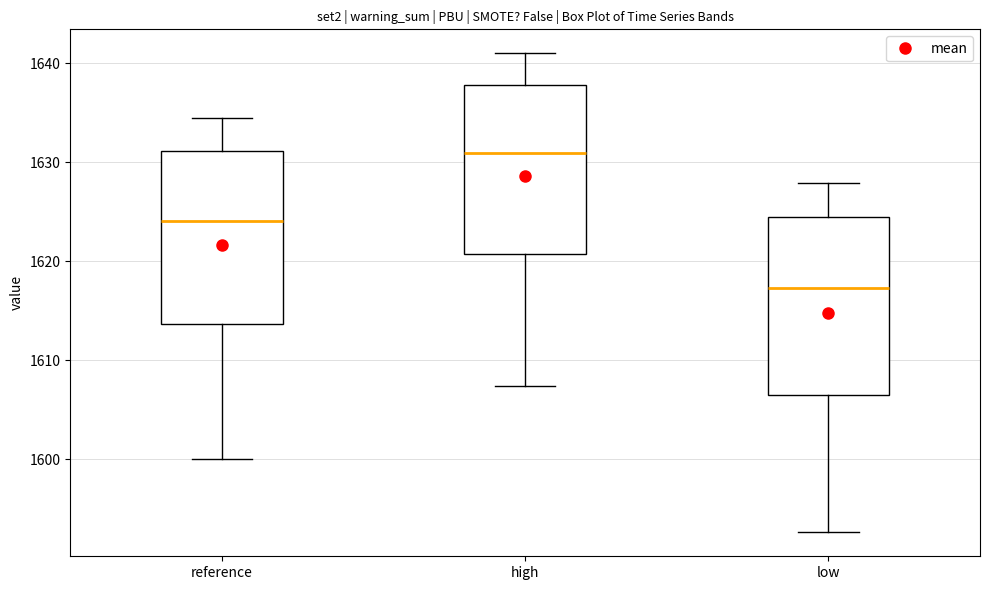

Reading left to right, transcribe this box plot: for each box, give where its median line is, the range the box spans, and where its two whiskers end, as read against the y-axis. The values are not printed on the chart, so give them approximately, as read against the axis.

reference: median 1624, box 1614 to 1631, whiskers 1600 to 1634
high: median 1631, box 1621 to 1638, whiskers 1607 to 1641
low: median 1617, box 1607 to 1624, whiskers 1593 to 1628